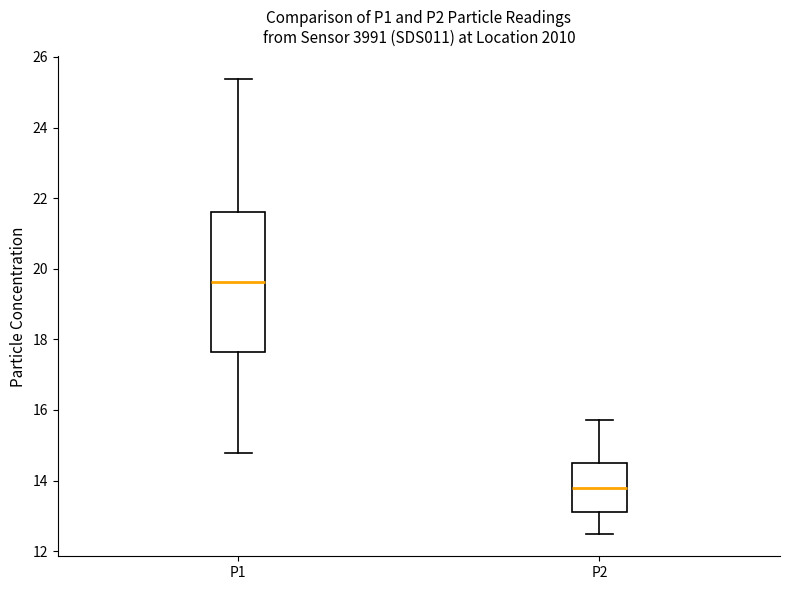

Reading left to right, transcribe this box plot: for each box, give where its median line is, the range the box spans, and where its two whiskers end, as read against the y-axis. The values are not printed on the chart, so give them approximately, as read against the axis.

P1: median 19.6, box 17.6 to 21.6, whiskers 14.8 to 25.4
P2: median 13.8, box 13.2 to 14.6, whiskers 12.6 to 15.8